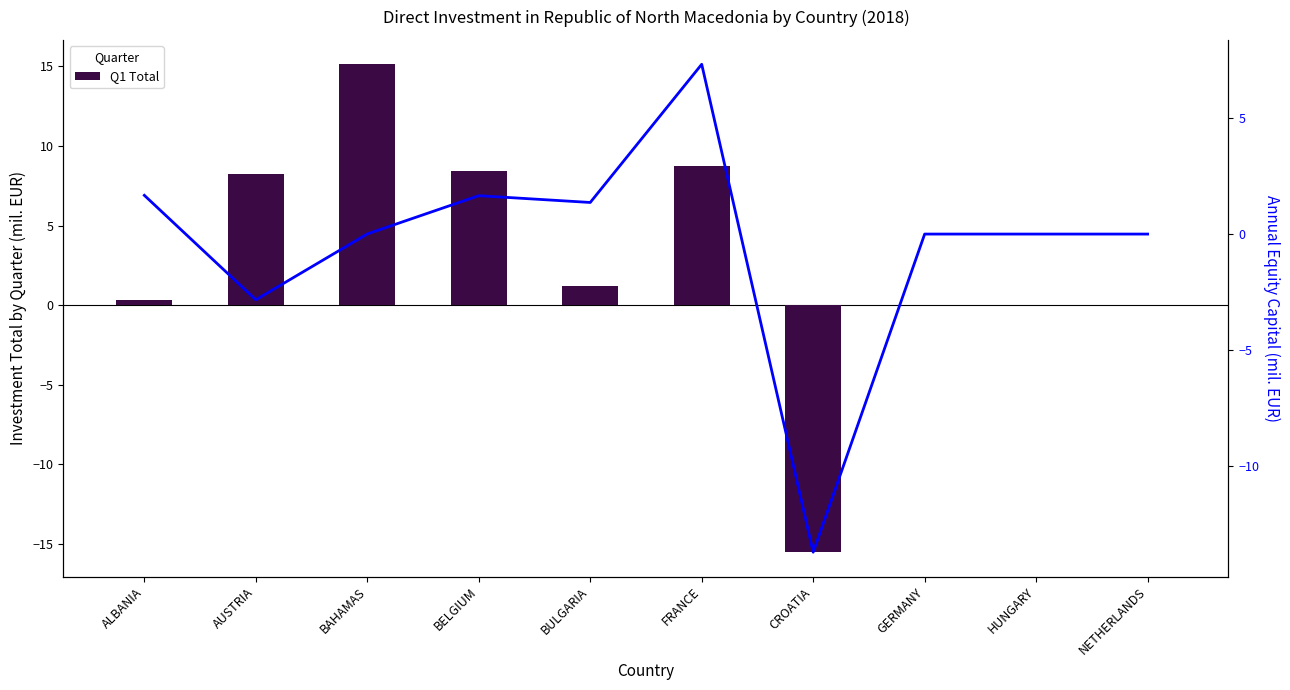

Reading right to left, list all the values displayed in this chart.

Q1 Total: NETHERLANDS=0.0	HUNGARY=0.0	GERMANY=0.0	CROATIA=-15.5	FRANCE=8.7	BULGARIA=1.2	BELGIUM=8.4	BAHAMAS=15.1	AUSTRIA=8.2	ALBANIA=0.3
Annual Equity Capital: NETHERLANDS=0.0	HUNGARY=0.0	GERMANY=0.0	CROATIA=-13.7	FRANCE=7.3	BULGARIA=1.4	BELGIUM=1.7	BAHAMAS=0.0	AUSTRIA=-2.8	ALBANIA=1.7